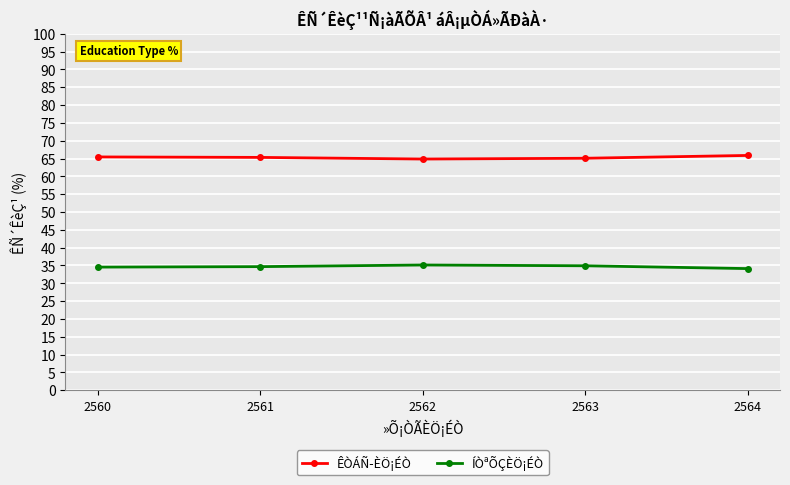

Is it true that ÊÒÁÑ­ÈÖ¡ÉÒ equals 65.9 at 2564?

True